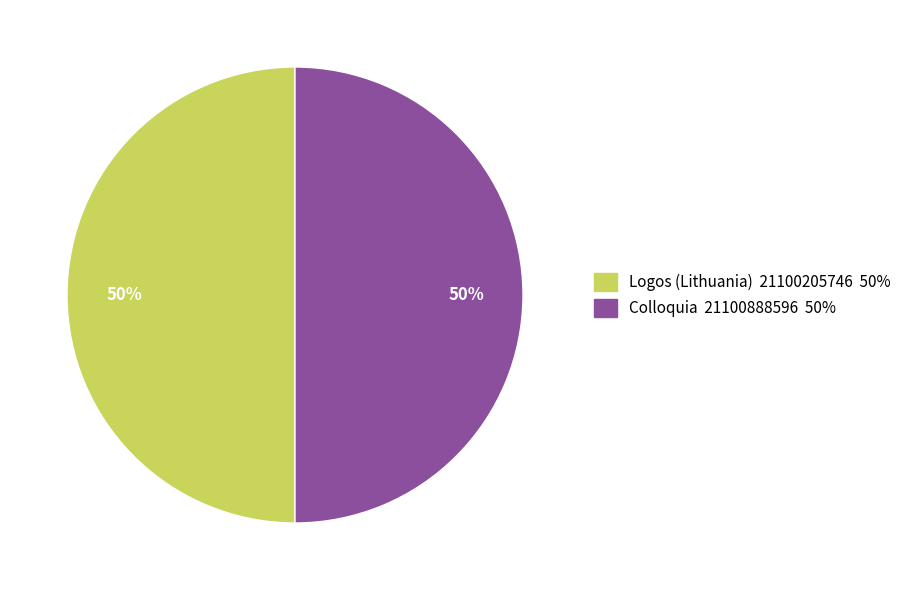

Is it true that Logos (Lithuania) is 50% of the pie?

True